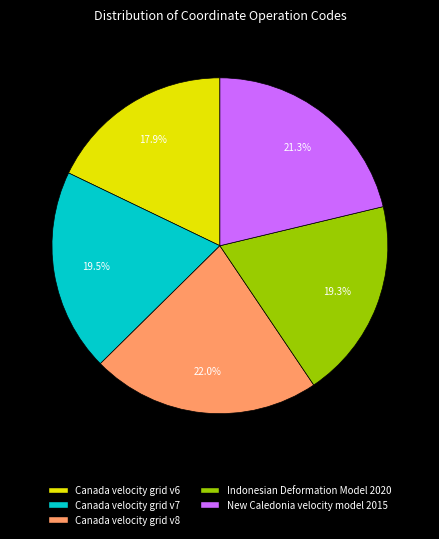

Count the number of slices in the pie.

5